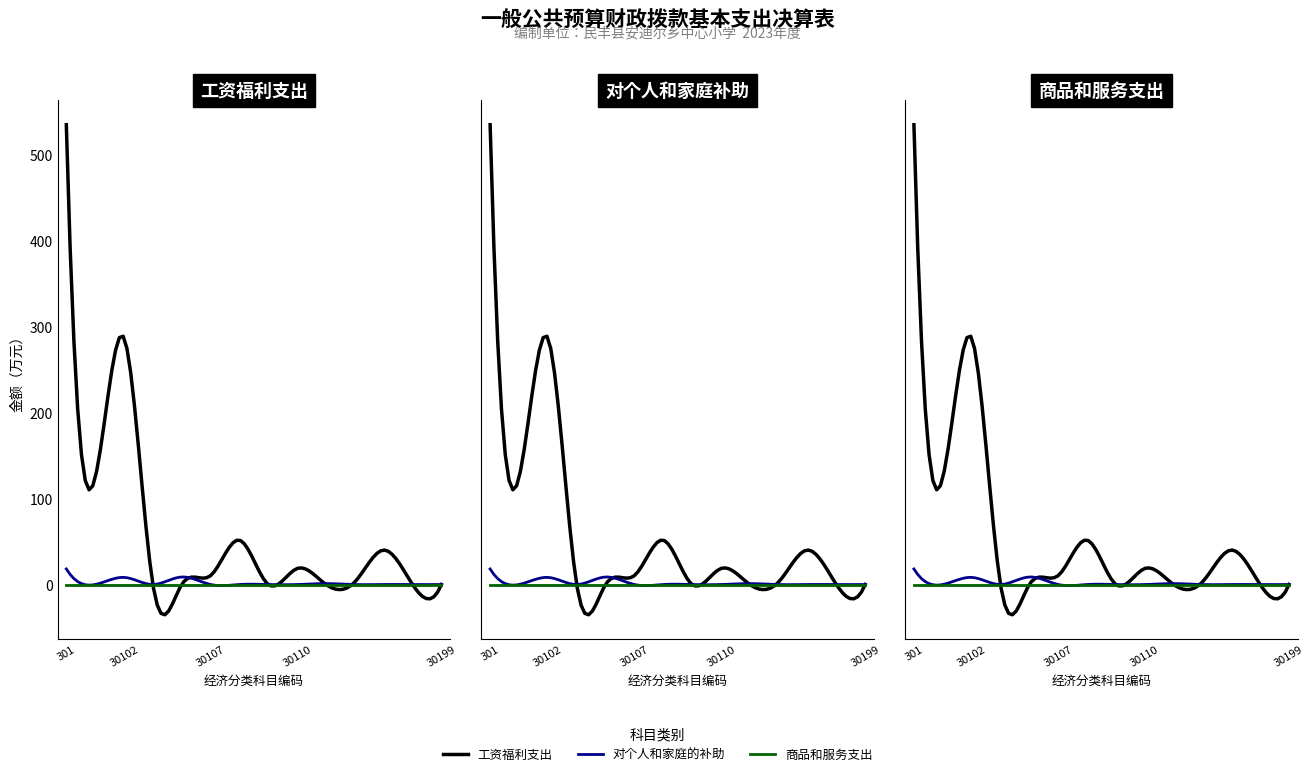

The value of 商品和服务支出 at 30114 is 0.0. True or false?

True